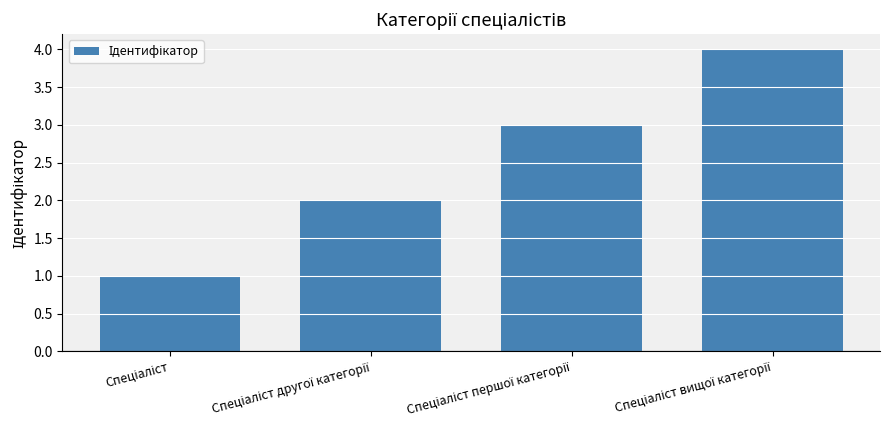

What is the sum of all values?

10